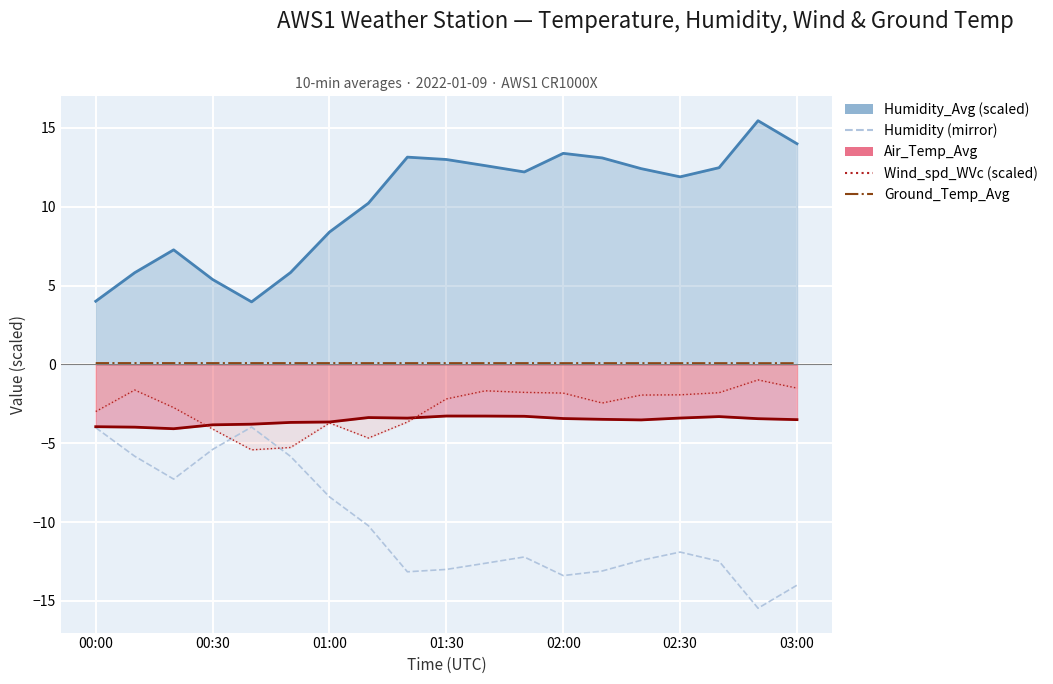

What is the smallest value displayed?

-15.5